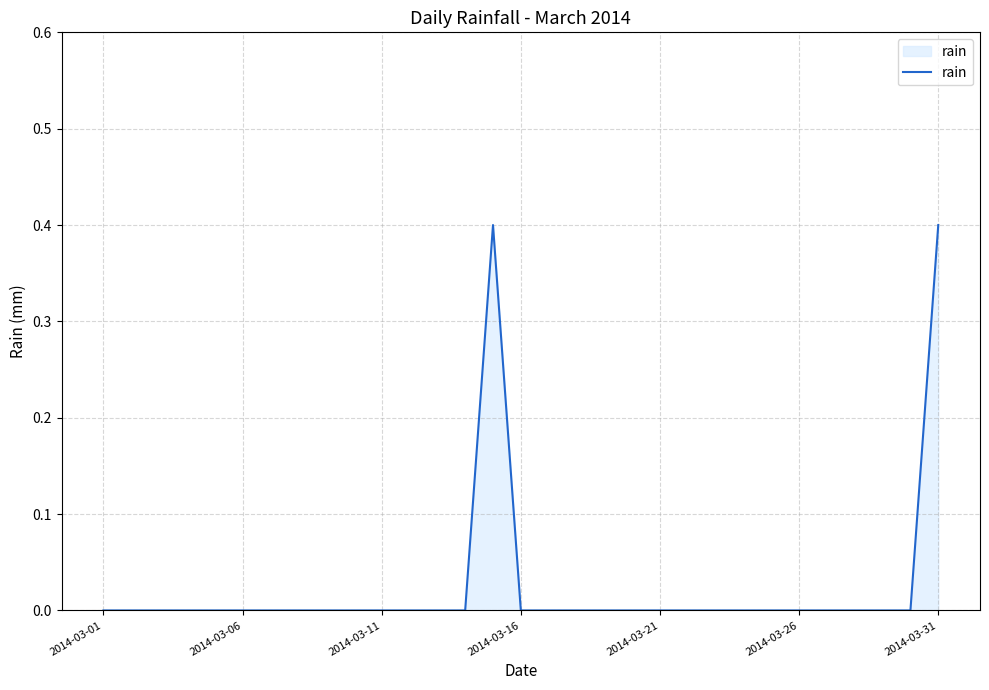

Count the values in the range 0 to 1.

31